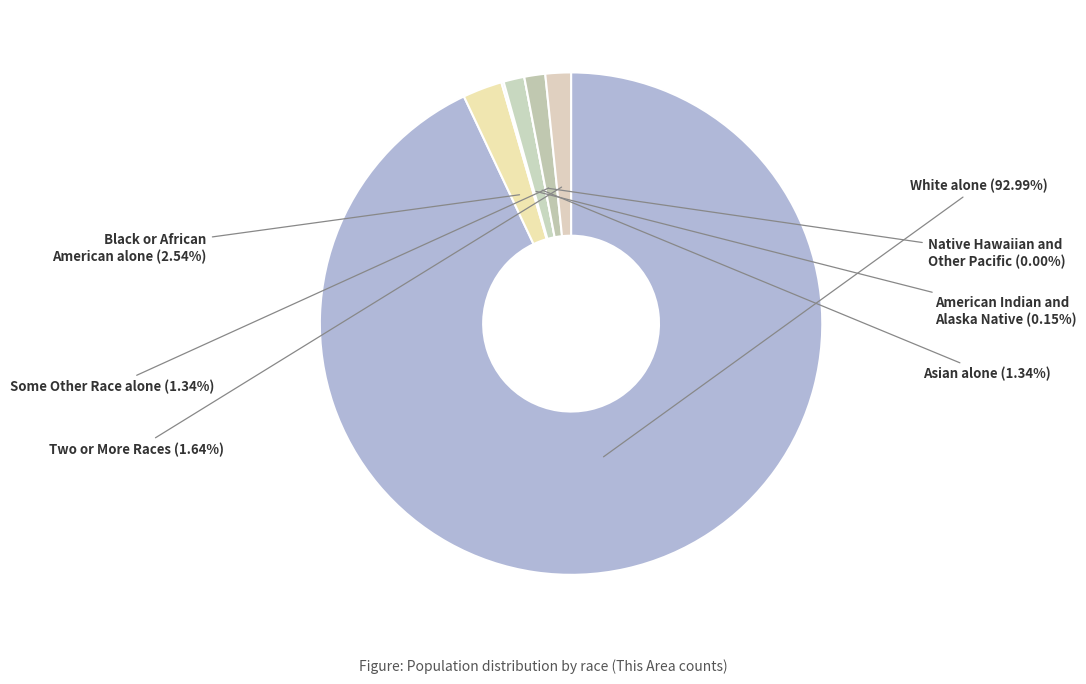

Count the number of slices in the pie.

7